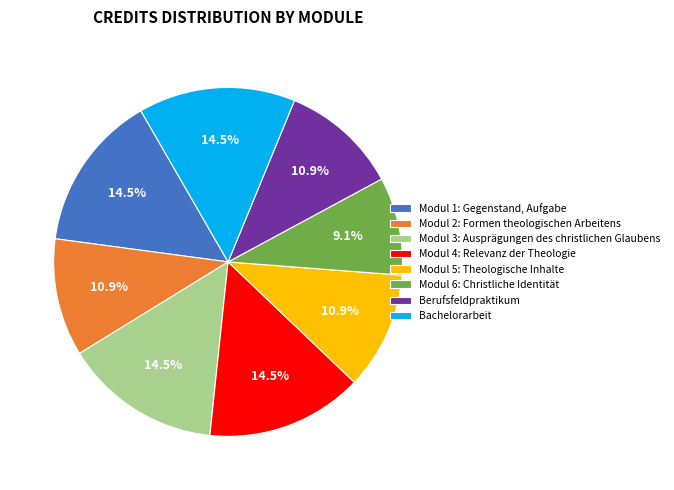

How many segments does this pie chart have?

8